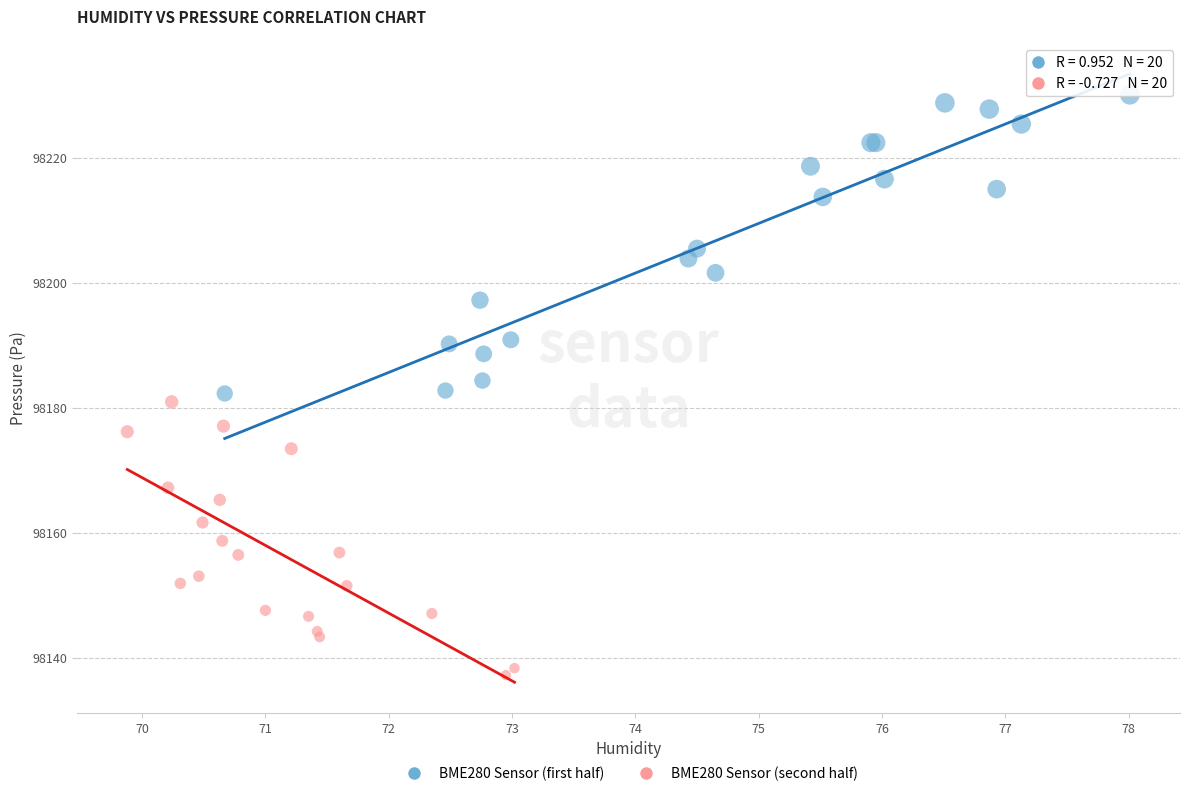

Which series has the largest Y range (max minus min)?

BME280 Sensor (first half)